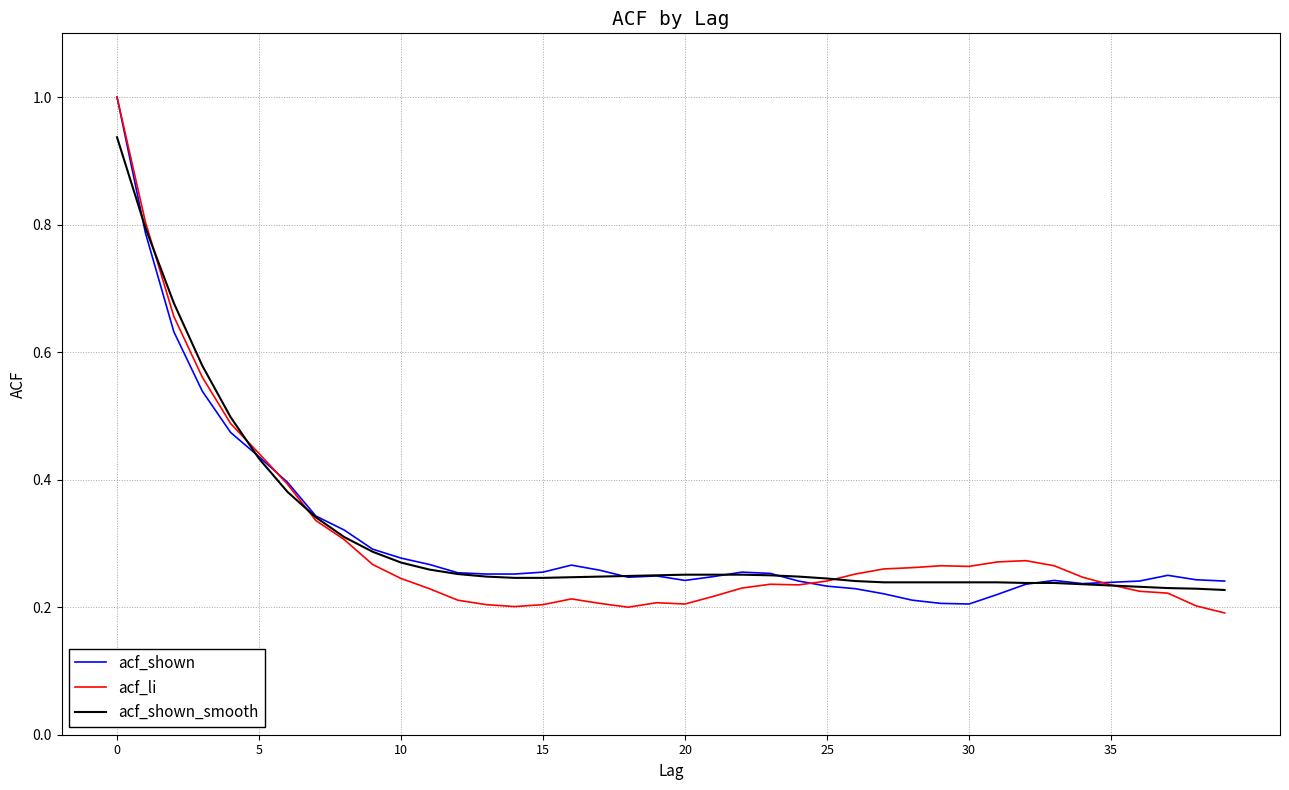

Which series has the largest range (max minus min)?

acf_li